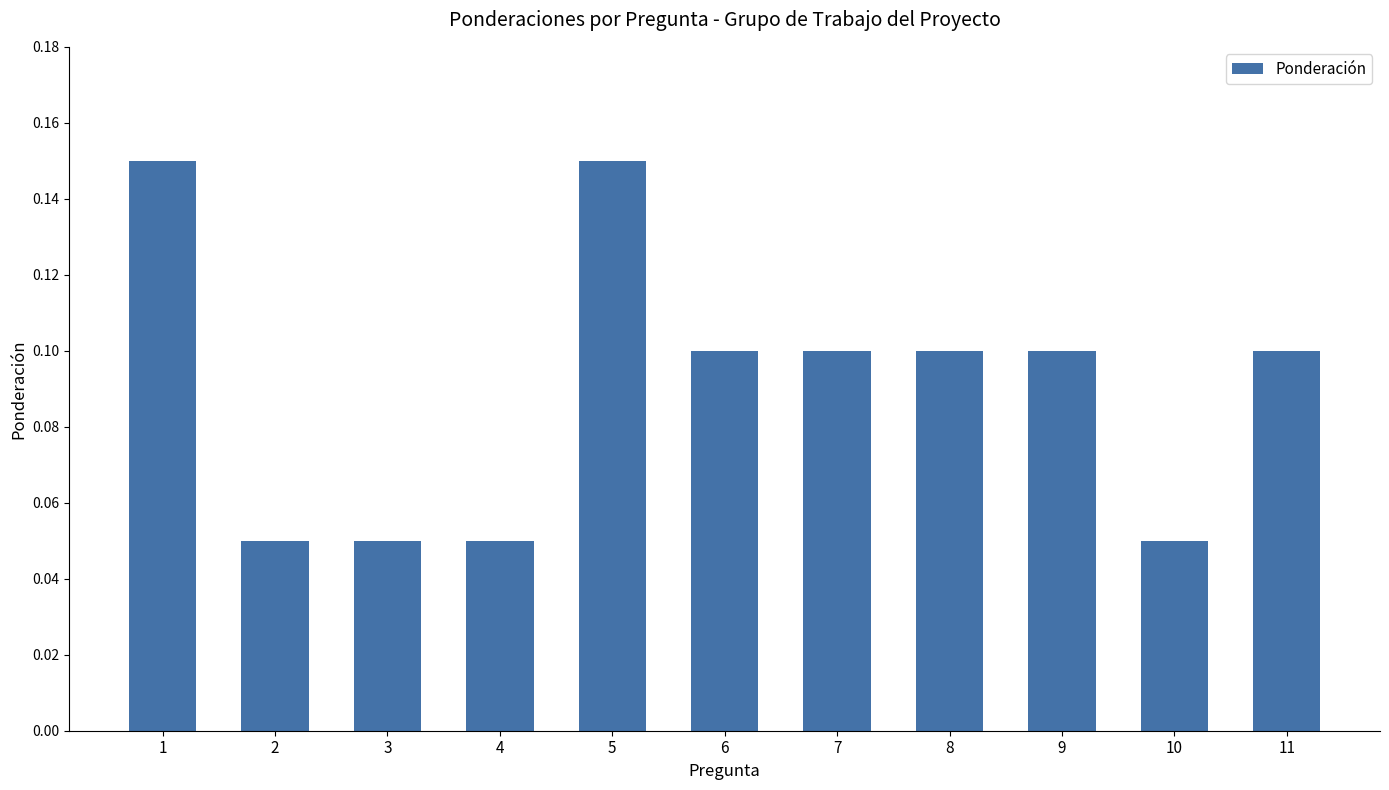

What is the sum of all values?

1.0